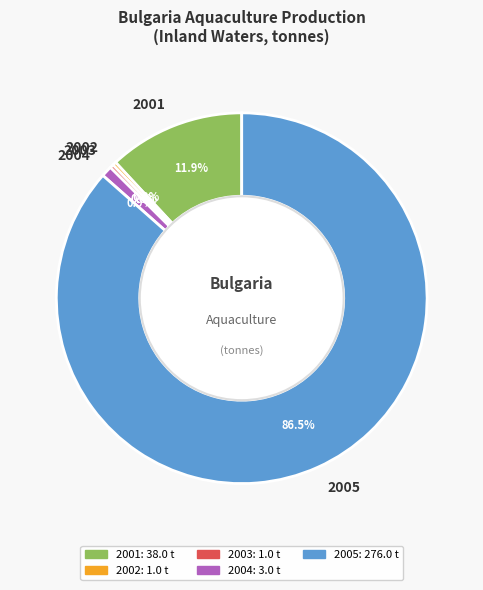

Which category has the biggest portion of the pie?

2005